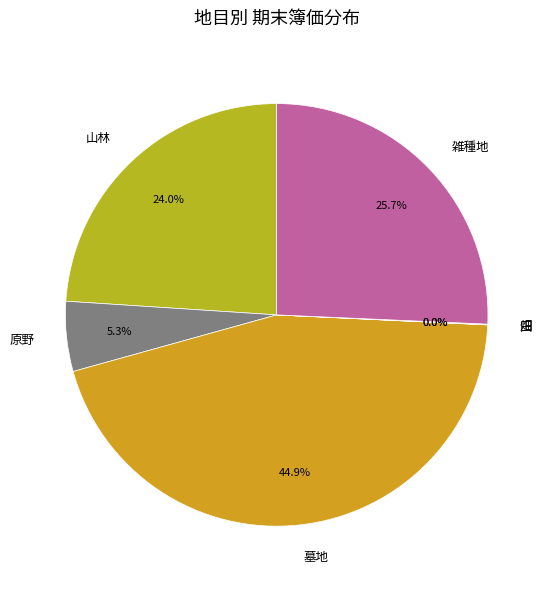

Which has a higher value, 原野 or 雑種地?

雑種地